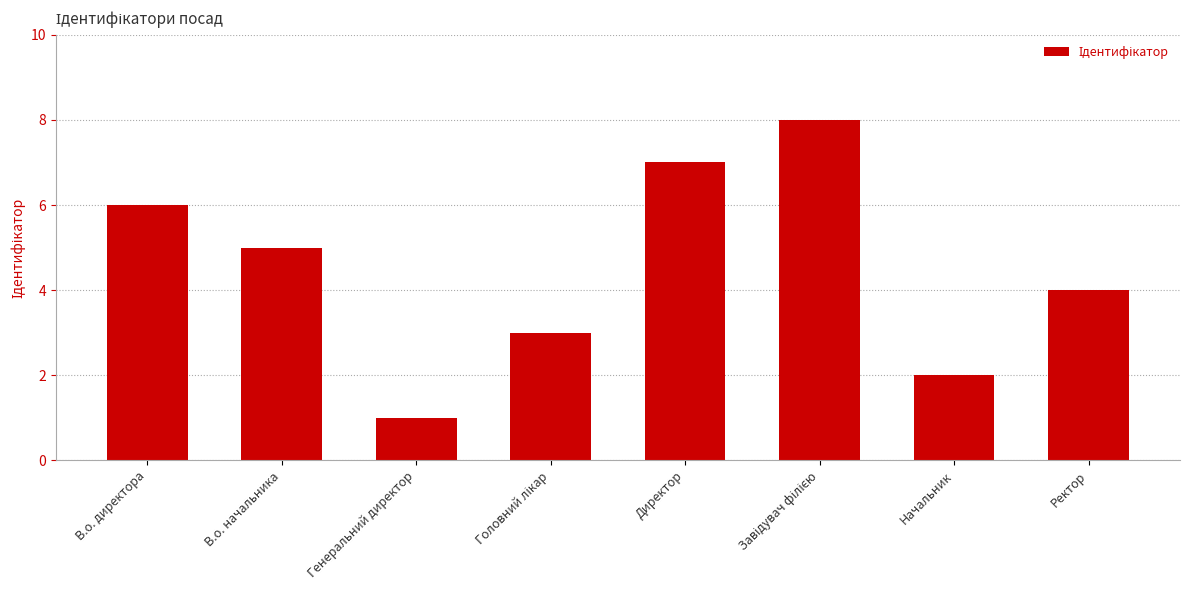

Which has a higher value, В.о. начальника or Генеральний директор?

В.о. начальника